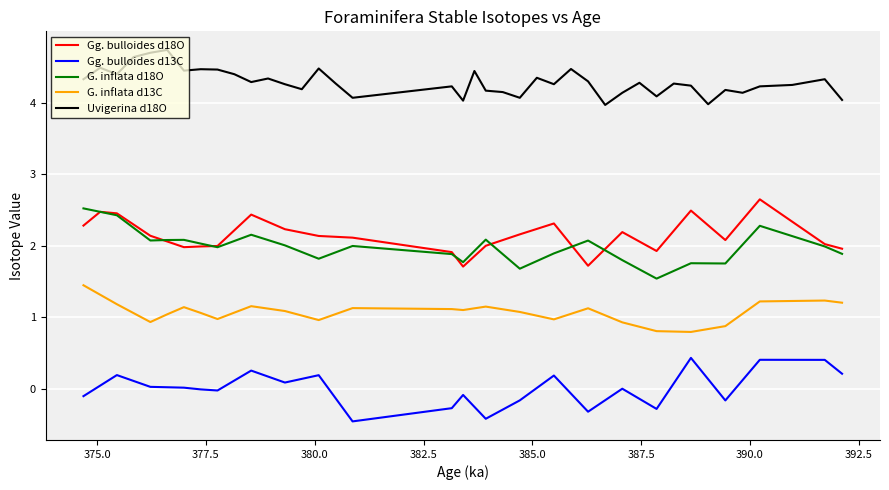

Which series has the largest total across all categories?

Uvigerina d18O